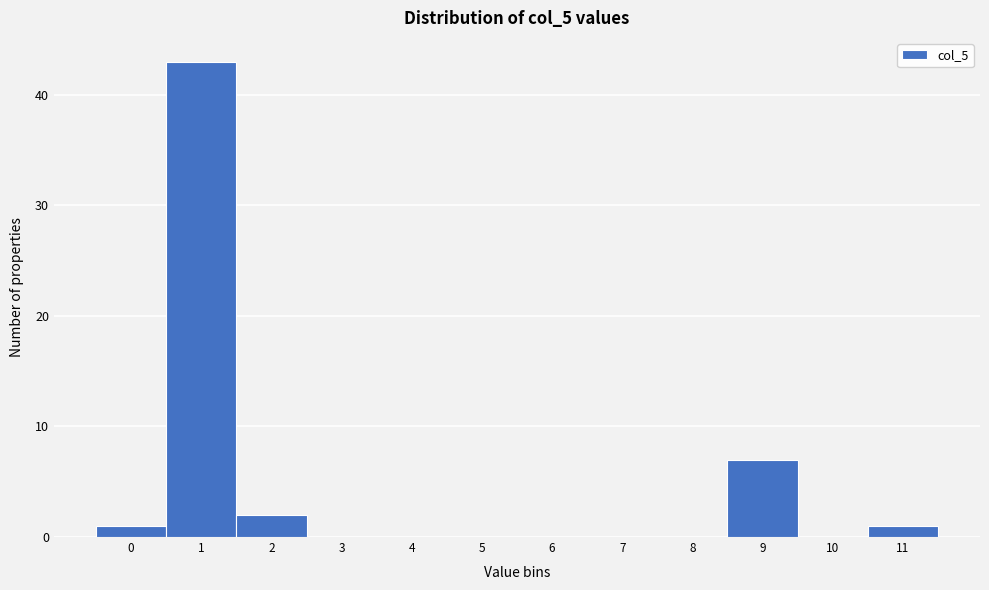

Reading left to right, what are all the values shown in this chart?

0=1	1=43	2=2	3=0	4=0	5=0	6=0	7=0	8=0	9=7	10=0	11=1